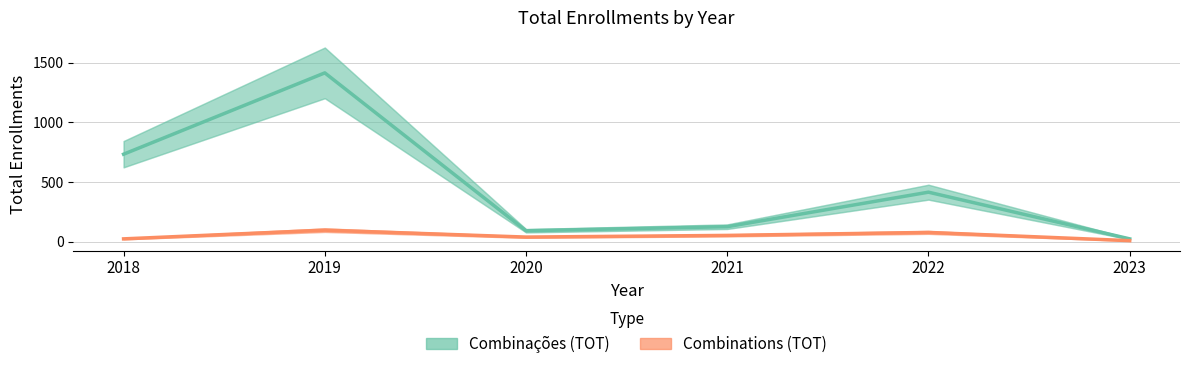

How many categories are shown in the chart?

6